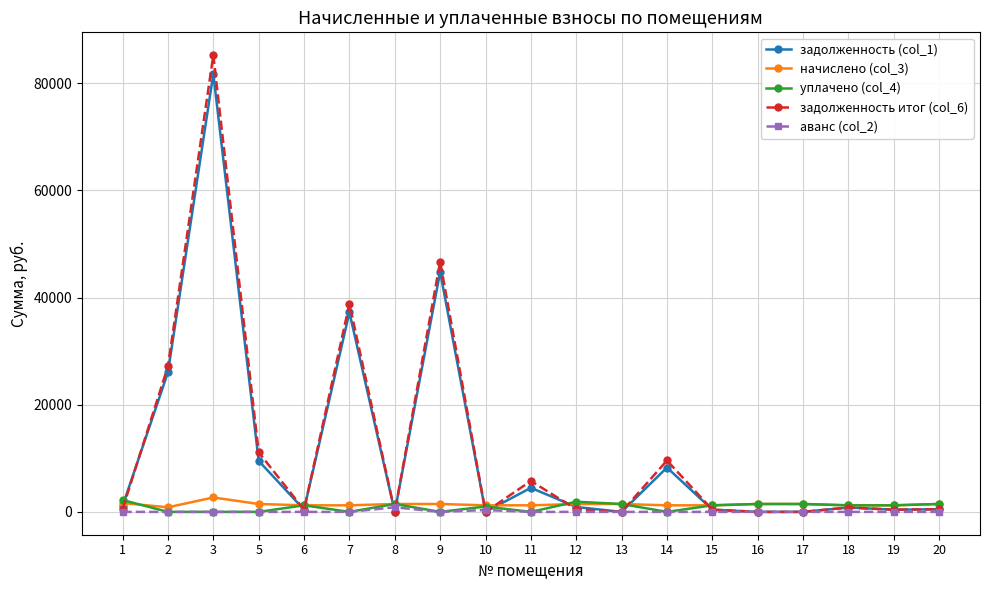

Which series has the widest spread of values?

задолженность итог (col_6)